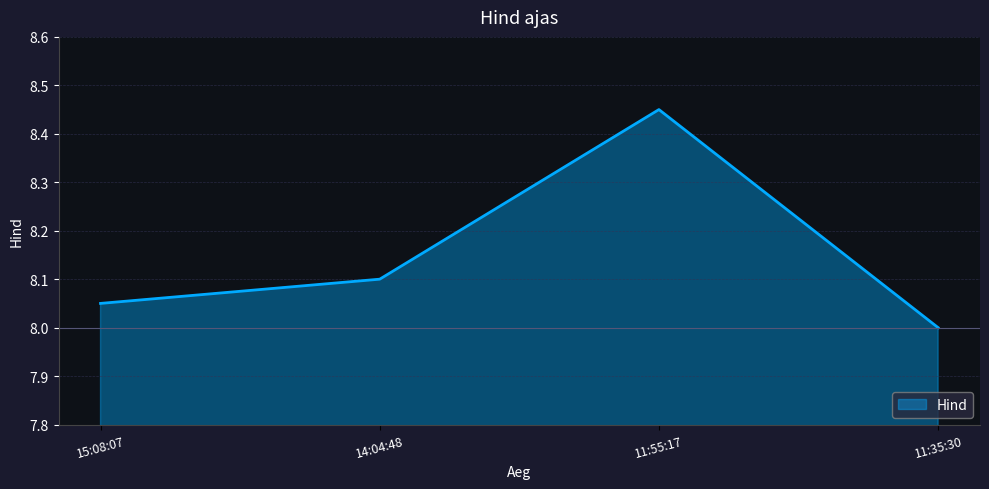

True or false: the data shows 8.1 at 14:04:48.

True